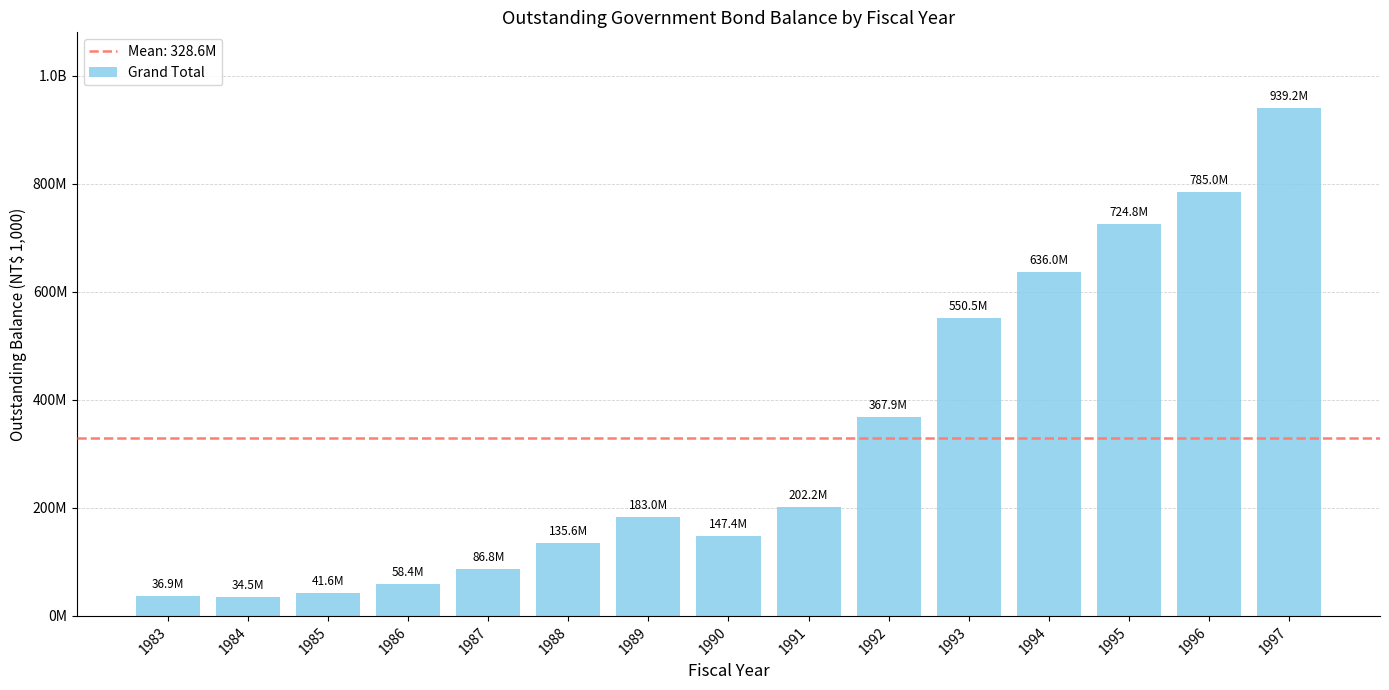

What is the approximate value at 1995, to the nearest 10?

724750000